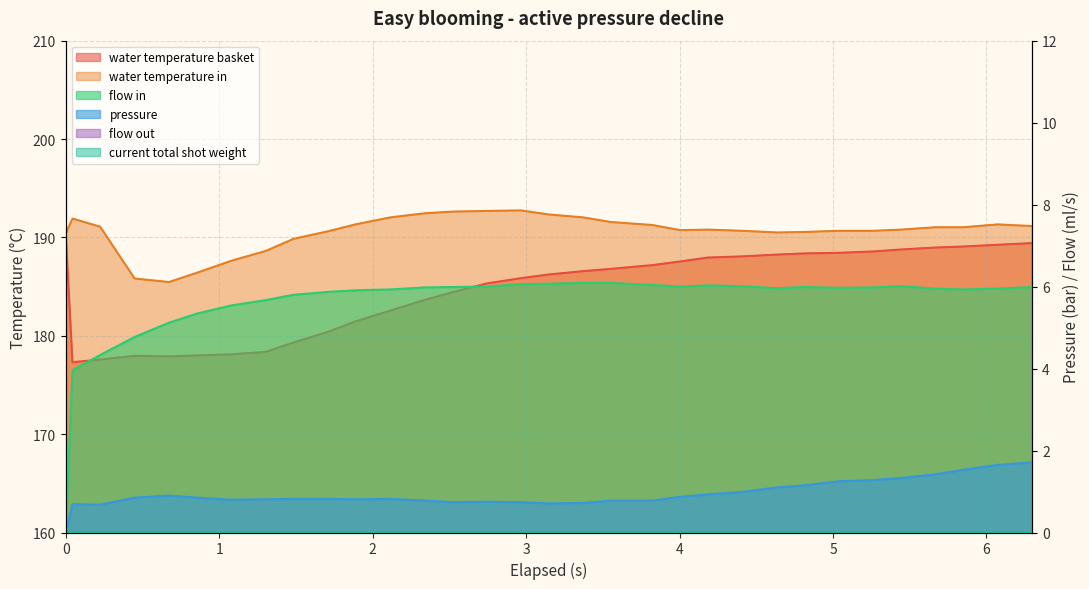

What is the difference between the flow_in values at 10 and 24?

0.1